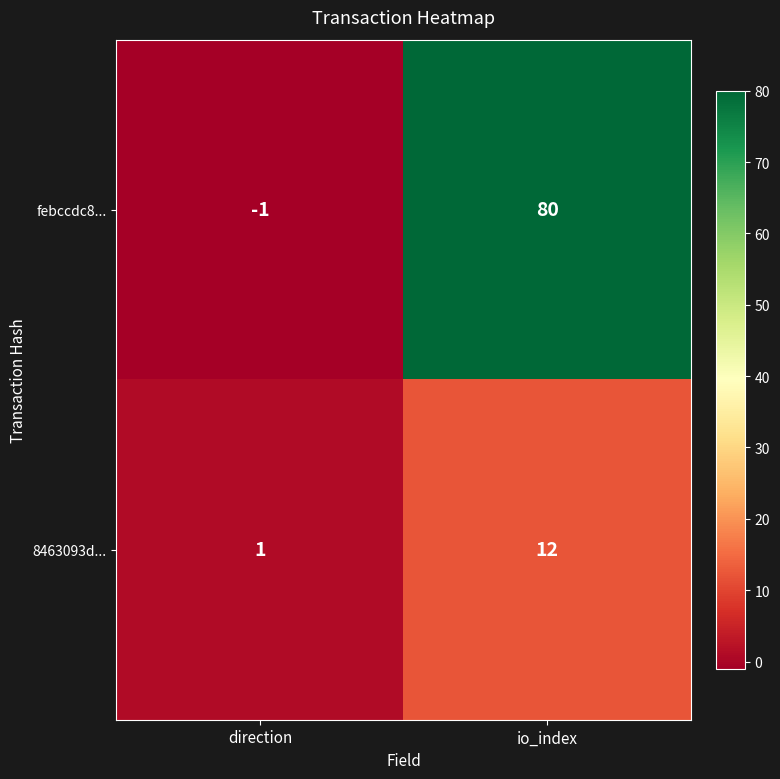

The value of 8463093d... at io_index is 6. True or false?

False